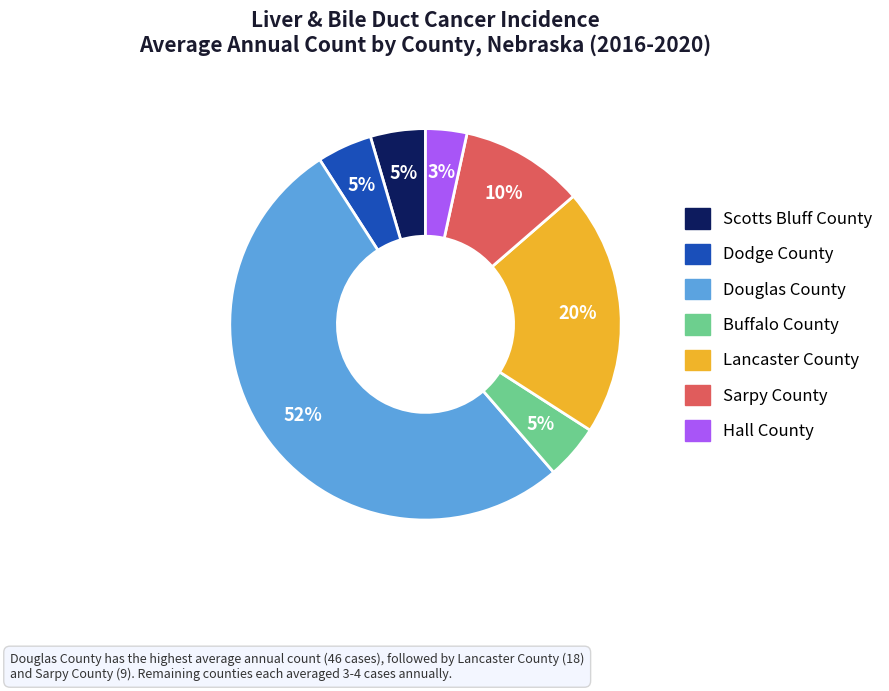

Which category has the smallest portion of the pie?

Hall County